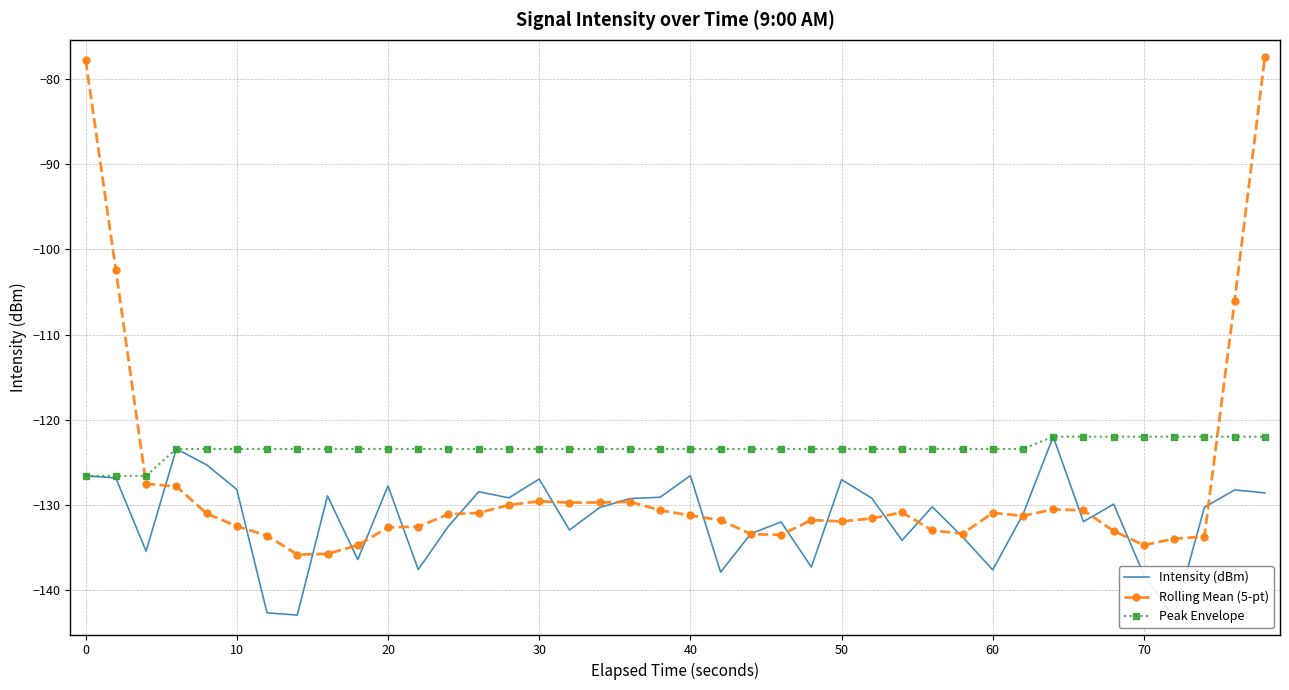

How many times do Rolling Mean (5-pt) and Peak Envelope cross each other?

2